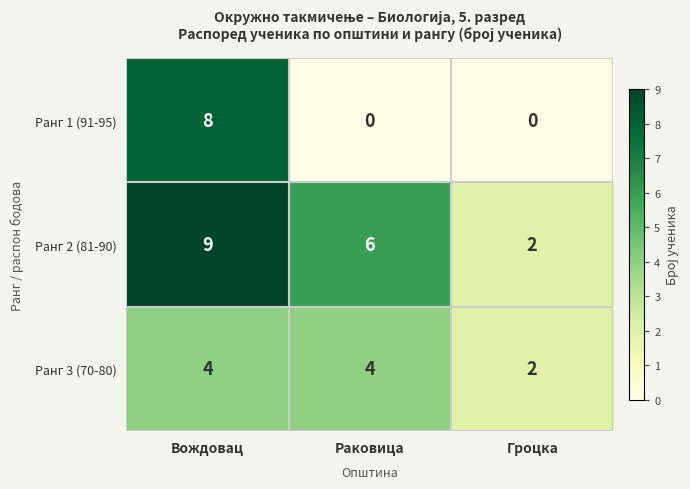

Is it true that Ранг 3 (70-80) equals 2 at Вождовац?

False